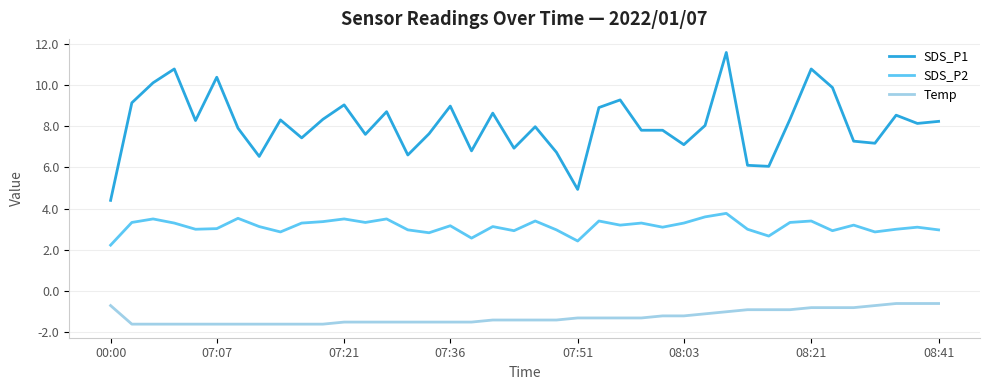

True or false: SDS_P1 and Temp intersect in this chart.

False